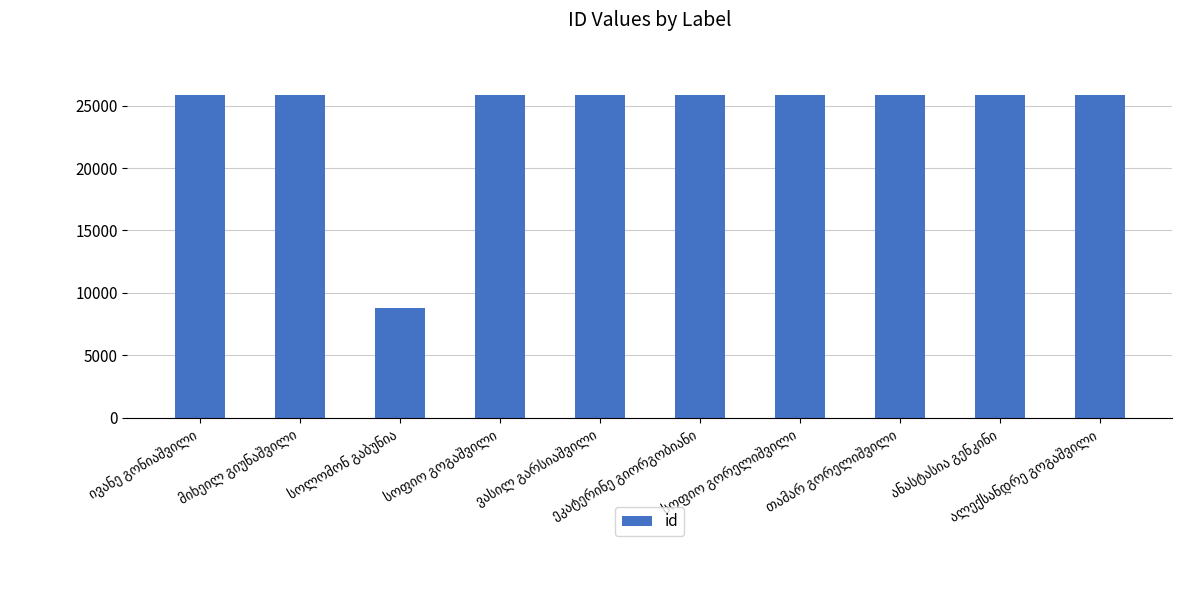

What is the smallest value displayed?

8777